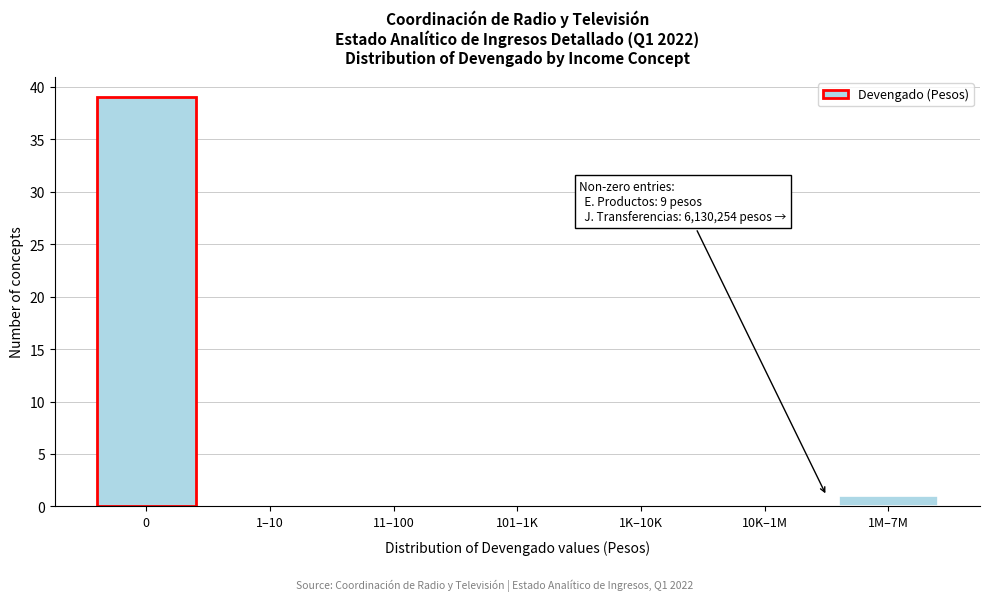

Reading left to right, what are all the values shown in this chart?

0=39	1–10=0	11–100=0	101–1K=0	1K–10K=0	10K–1M=0	1M–7M=1